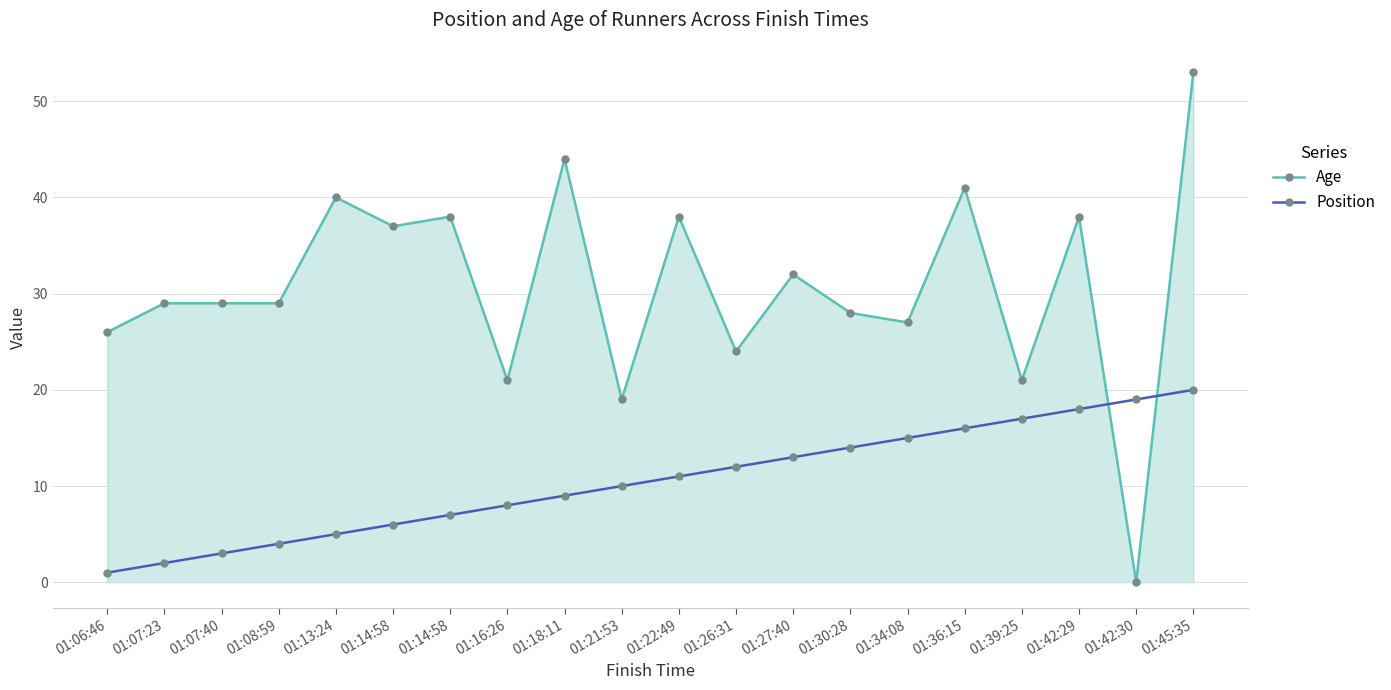

What is the label of the 6th point from the right?

01:34:08